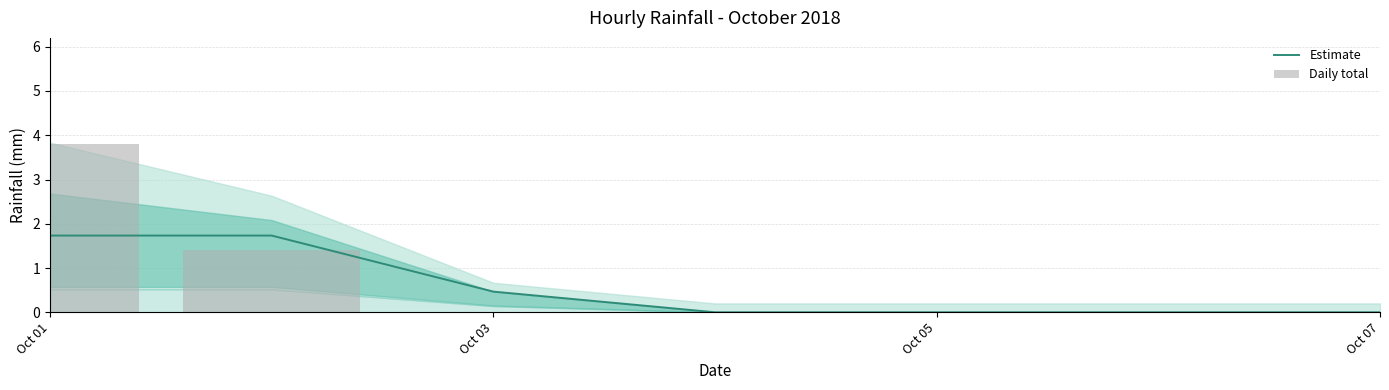

What is the greatest value displayed?

3.8